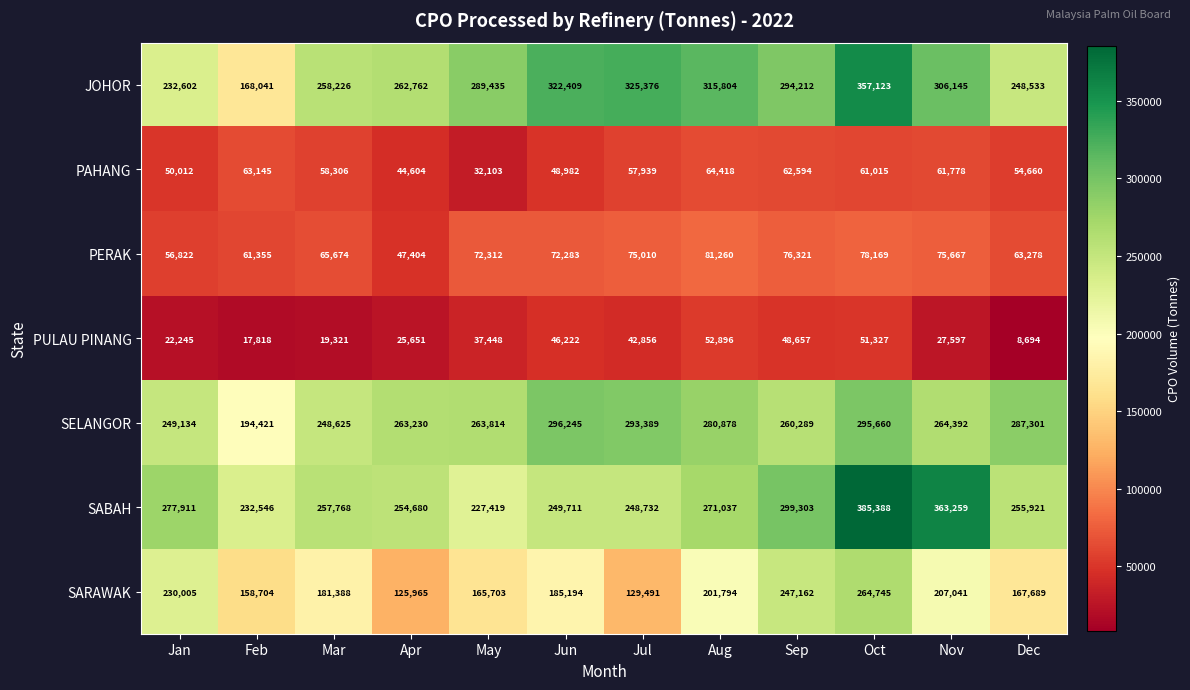

What is the difference between the maximum and minimum values in the PULAU PINANG series?

44202